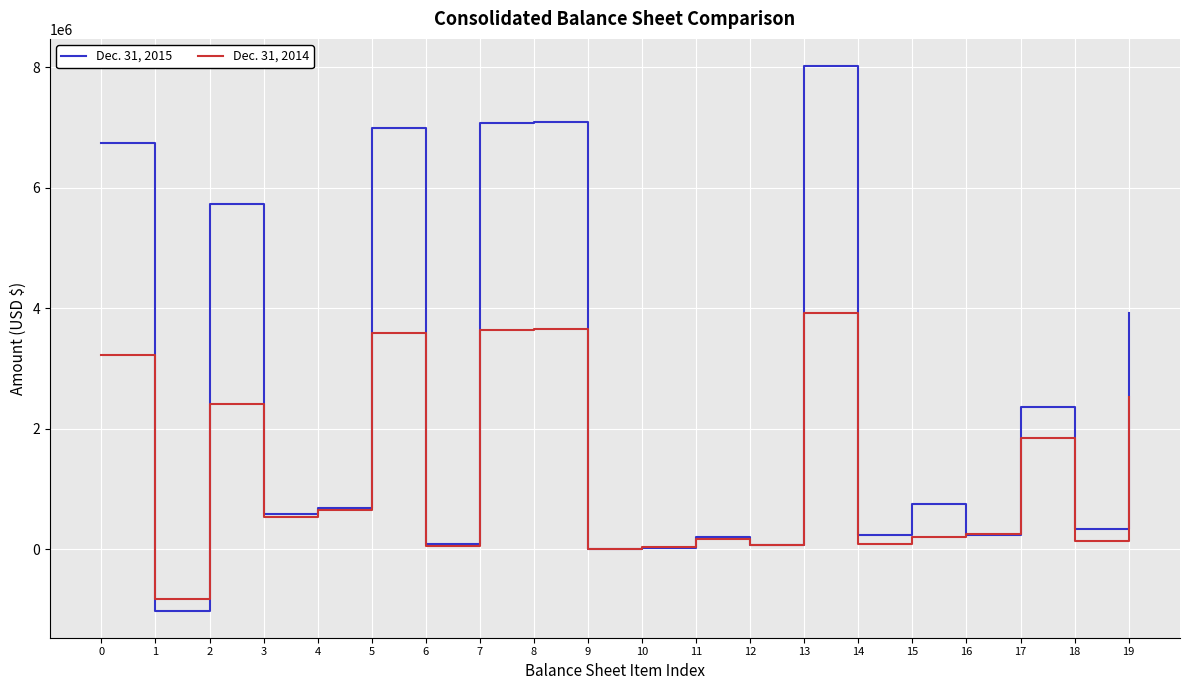

At which category does Dec. 31, 2014 reach its first local valley?

1